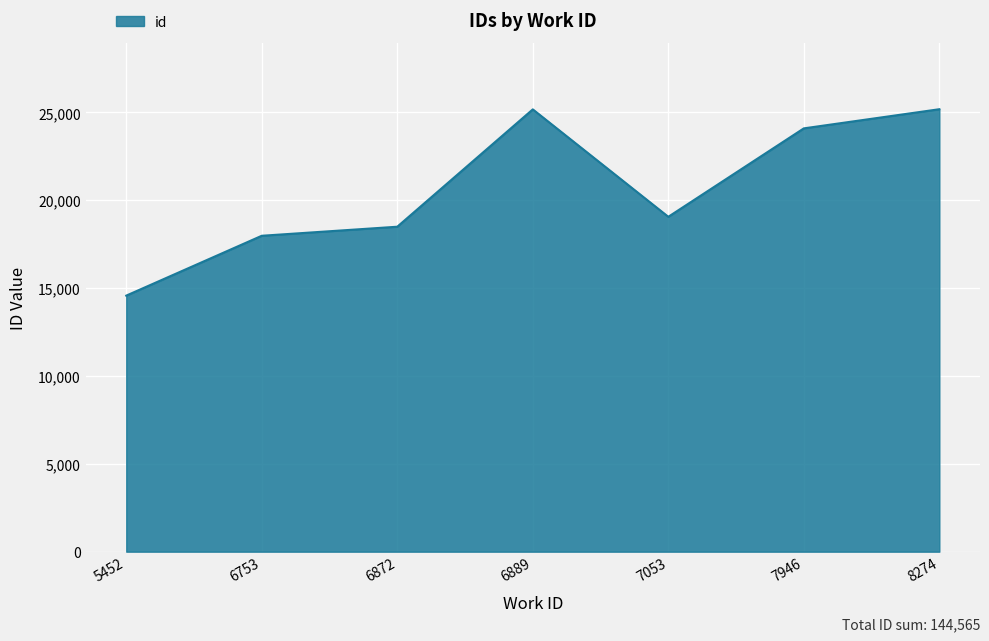

What is the difference between the maximum and minimum values?

10610